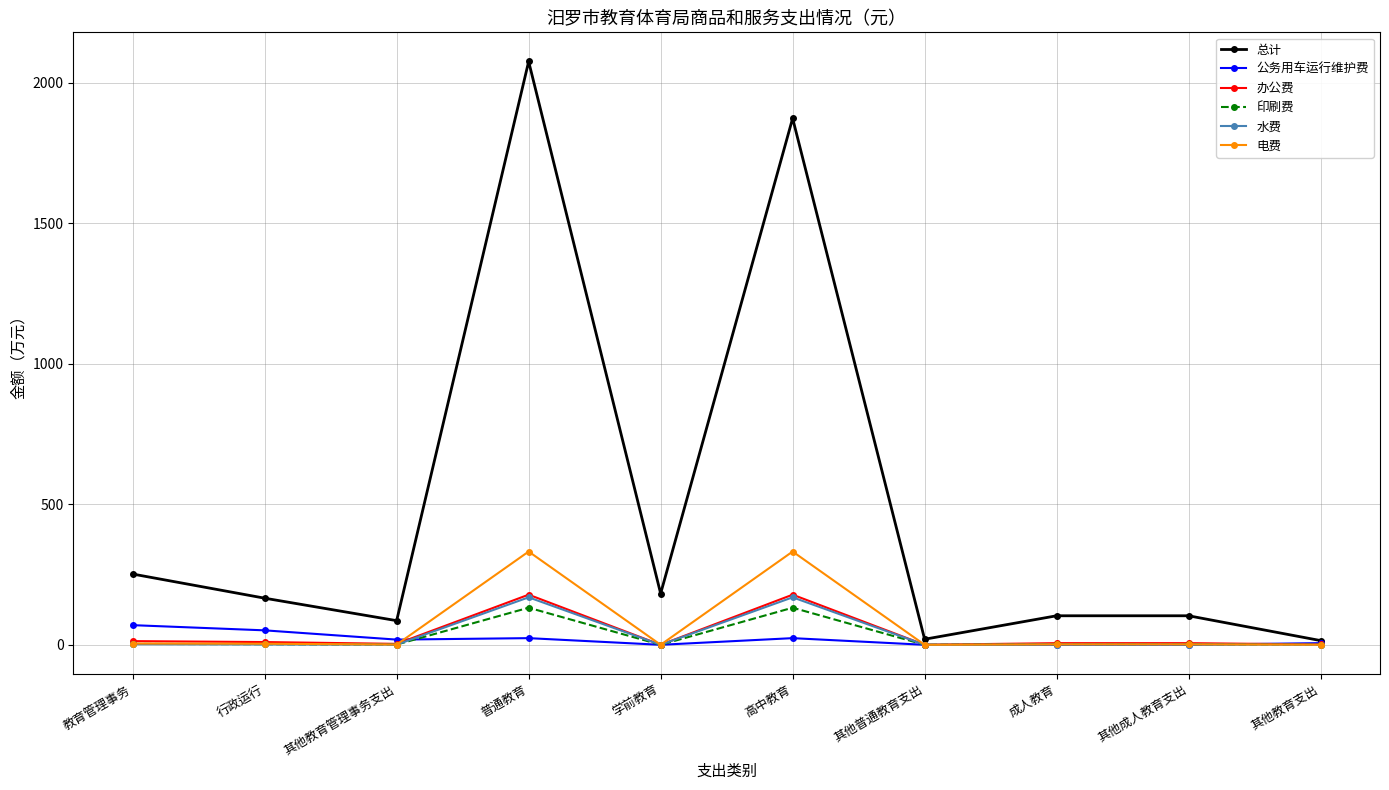

What are all the series names shown in the legend?

总计, 公务用车运行维护费, 办公费, 印刷费, 水费, 电费